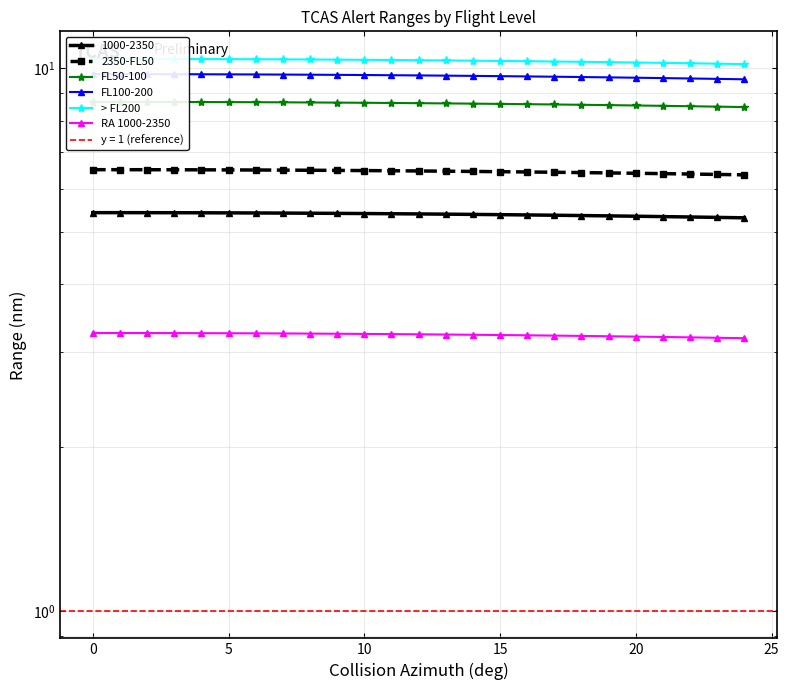

Between 19 and 21, which is larger?

19